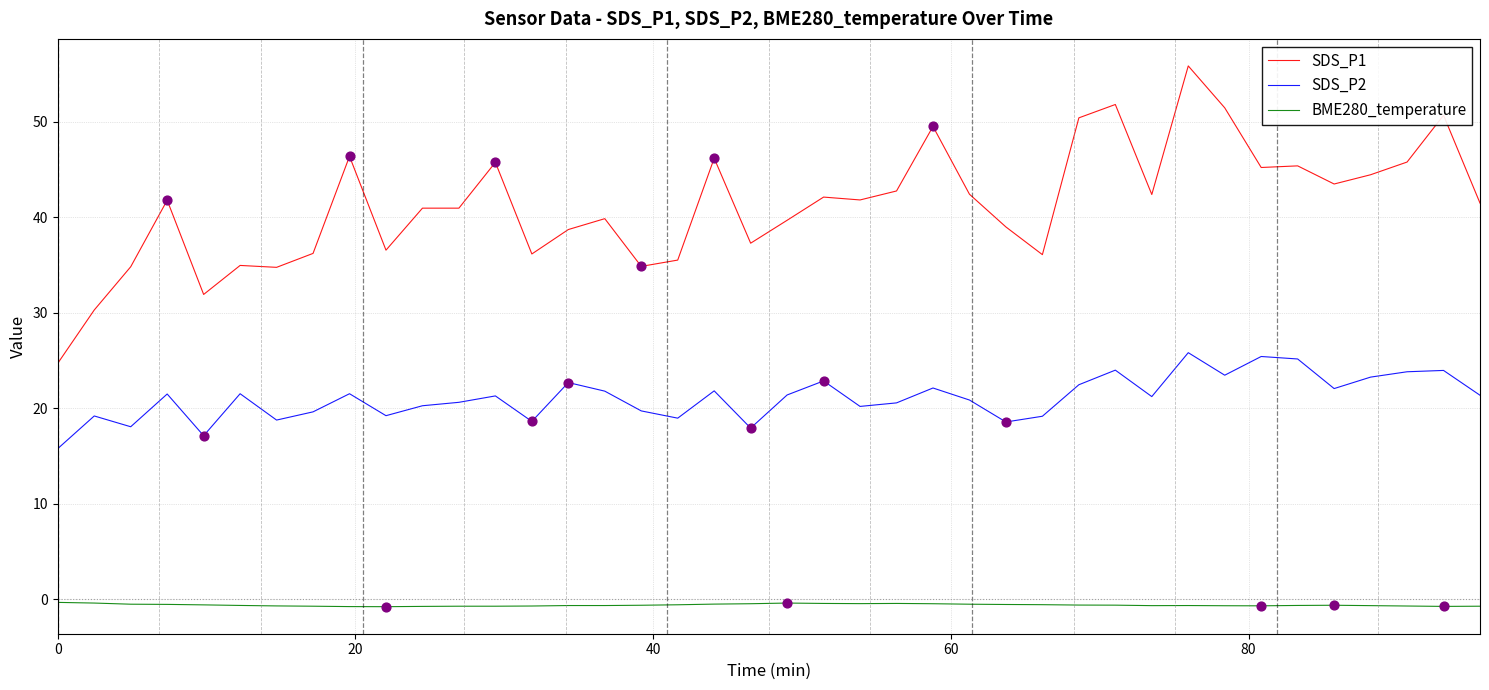

What are all the series names shown in the legend?

SDS_P1, SDS_P2, BME280_temperature